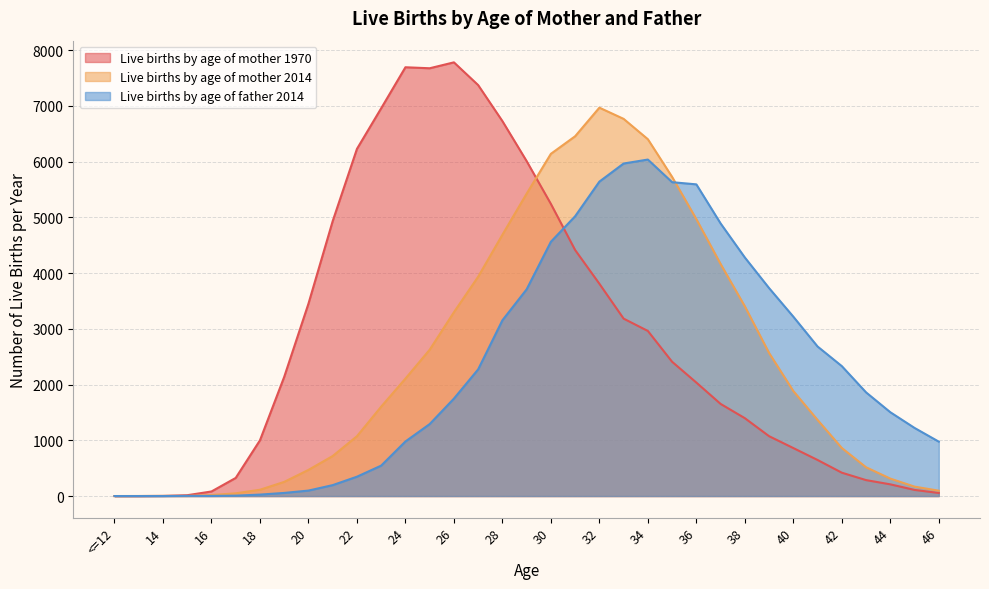

Rank the series at 46 from highest to lowest value.

Live births by age of father 2014, Live births by age of mother 2014, Live births by age of mother 1970